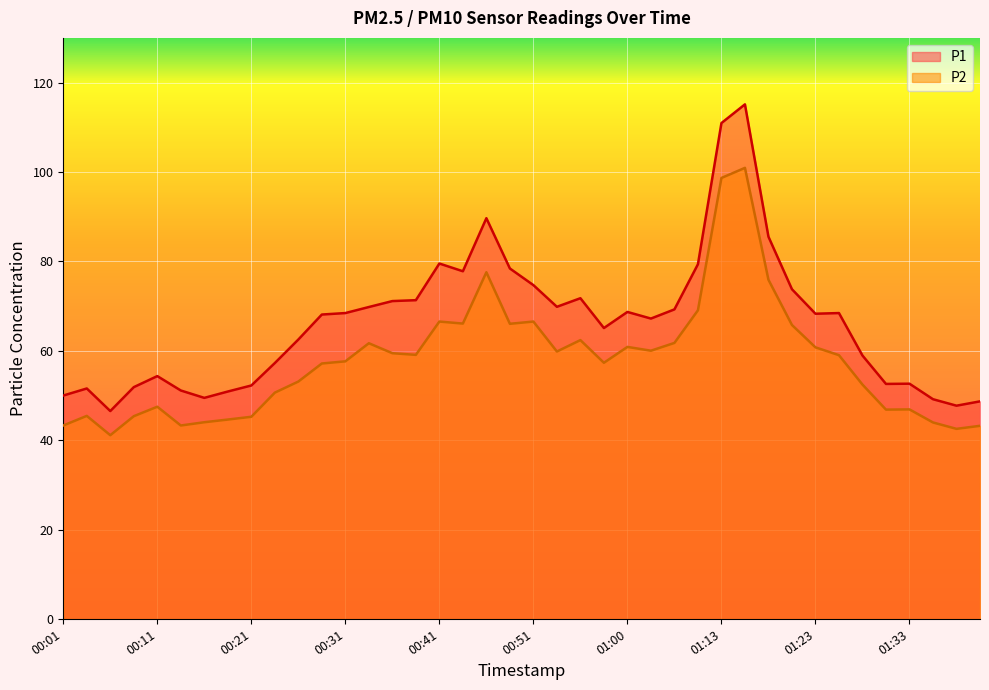

True or false: P2 and P1 cross at least once.

False